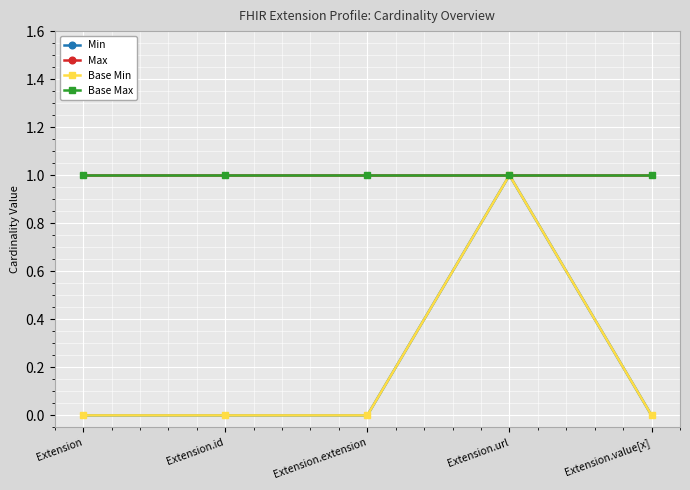

Is the value of Min at Extension.value[x] greater than the value of Base Min at Extension.url?

No